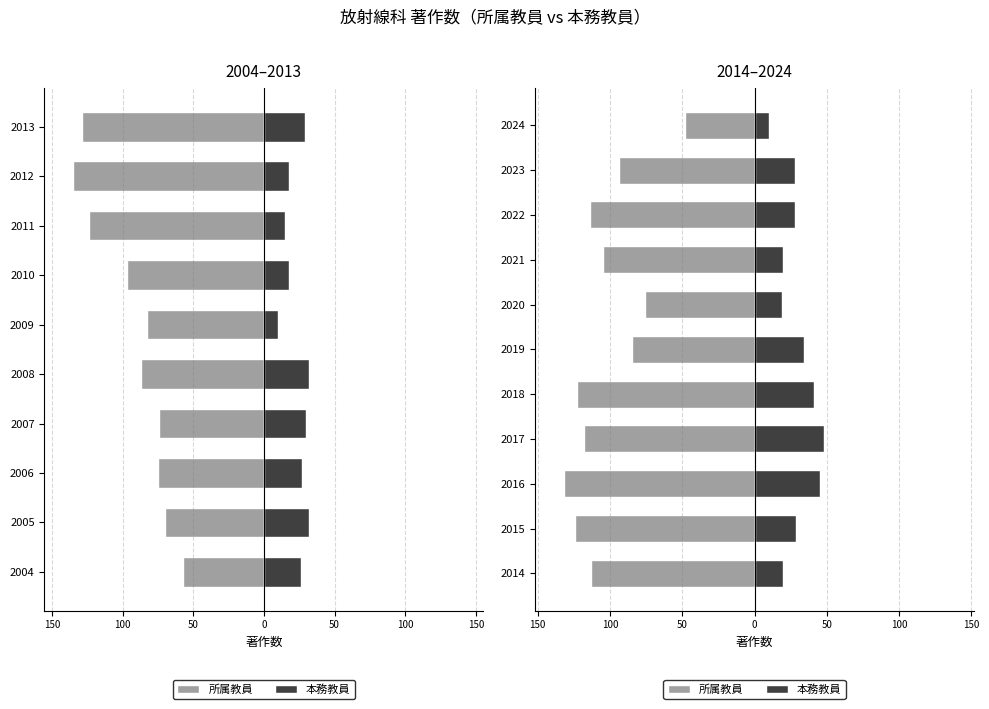

What is the value of the 所属教員 bar at the 1st from the left?

-113